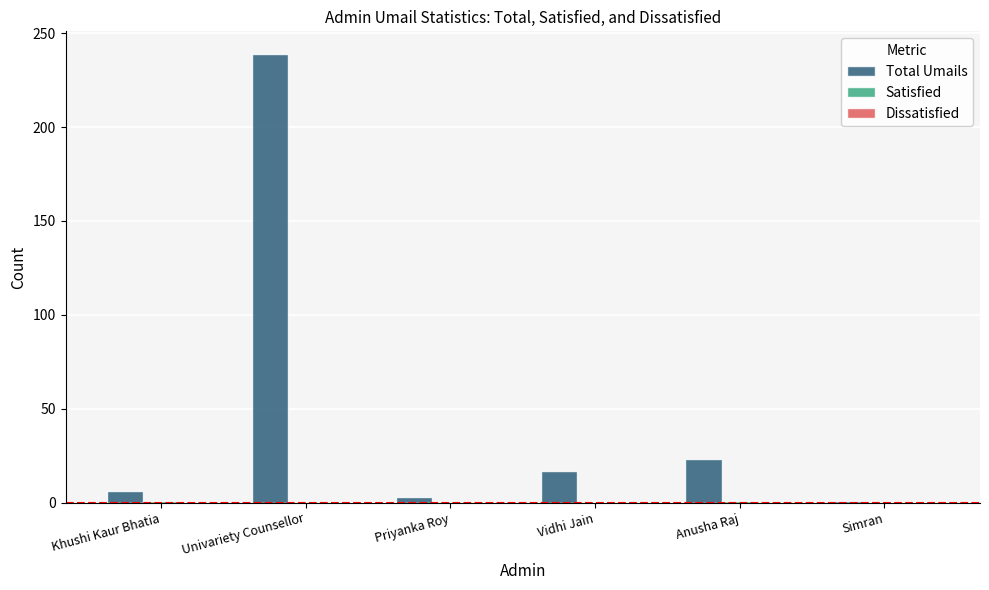

What is the greatest value displayed?

239